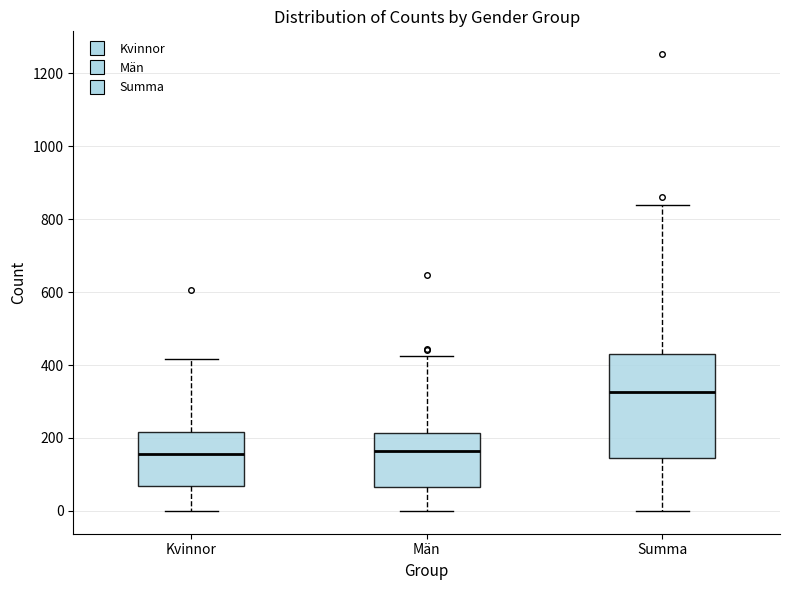

Reading left to right, read every box against the y-axis: the position of its median line, the range the box covers, and the ends of its whiskers. The values are not printed on the chart, so give them approximately, as read against the axis.

Kvinnor: median 160, box 60 to 220, whiskers 0 to 420
Män: median 160, box 60 to 220, whiskers 0 to 420
Summa: median 320, box 140 to 440, whiskers 0 to 840